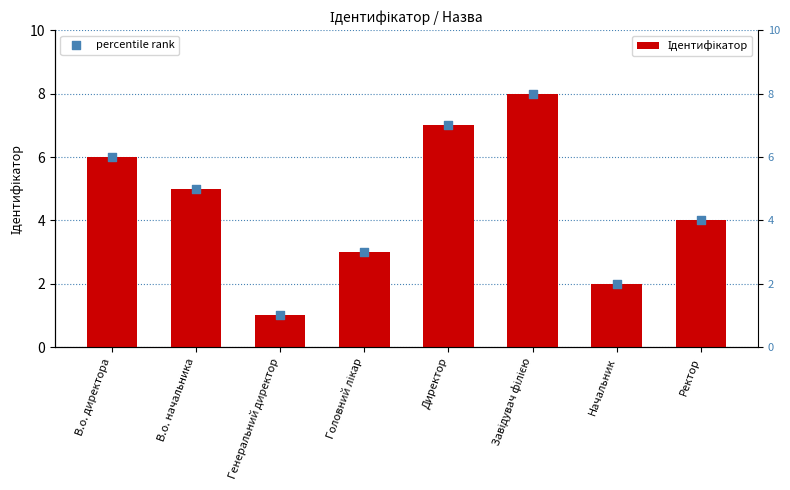

Which series reaches the maximum Y coordinate?

Ідентифікатор